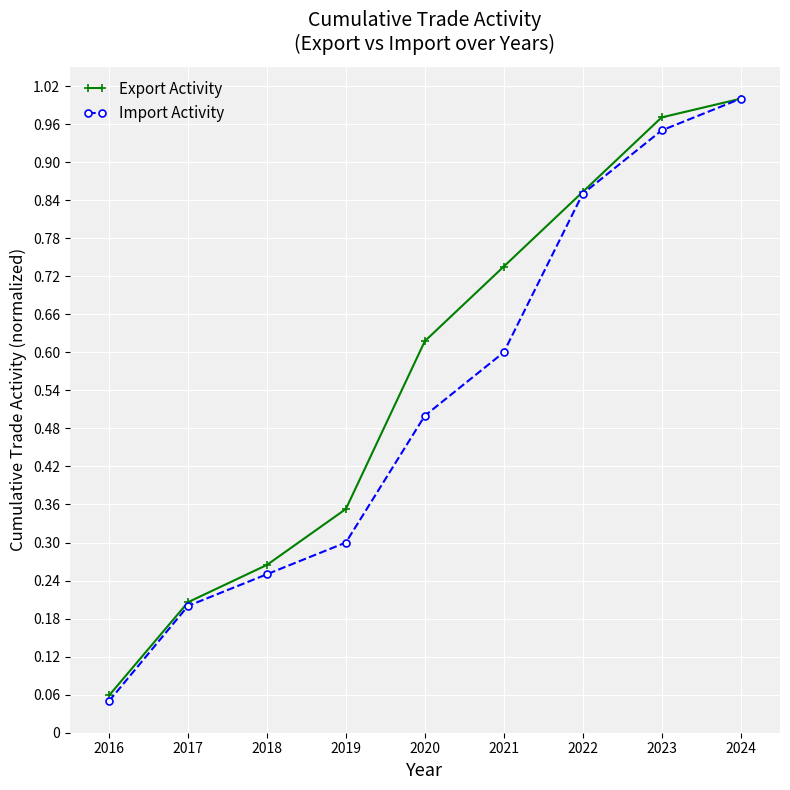

What are all the series names shown in the legend?

Export Activity, Import Activity